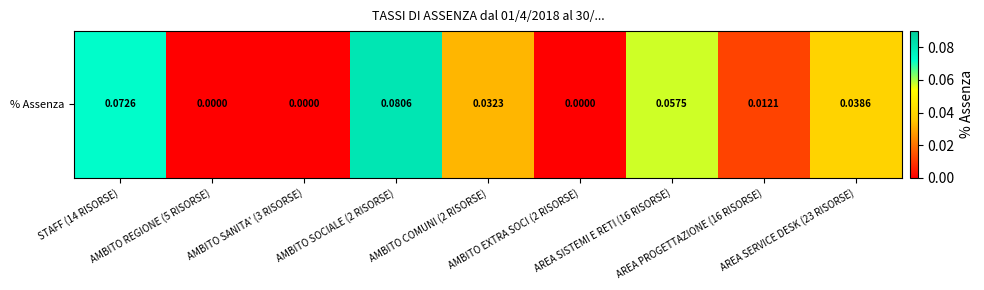

What is the difference between the maximum and minimum values?

0.1